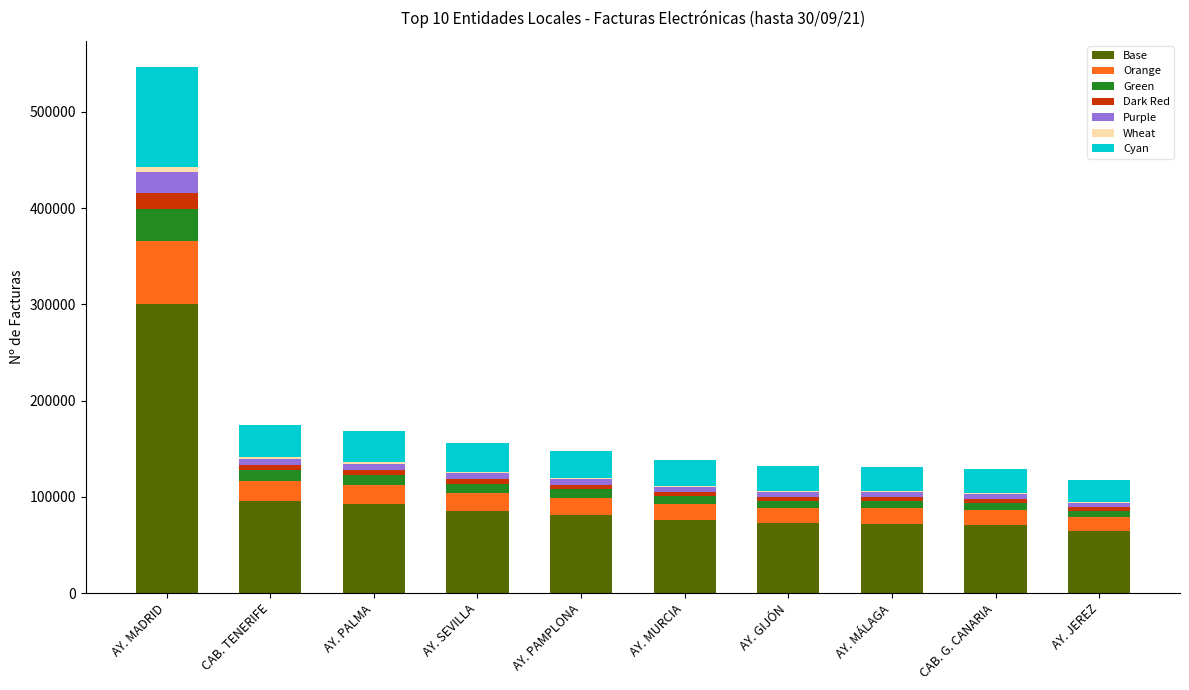

The value of Base at AY. PAMPLONA is 81486.9. True or false?

True